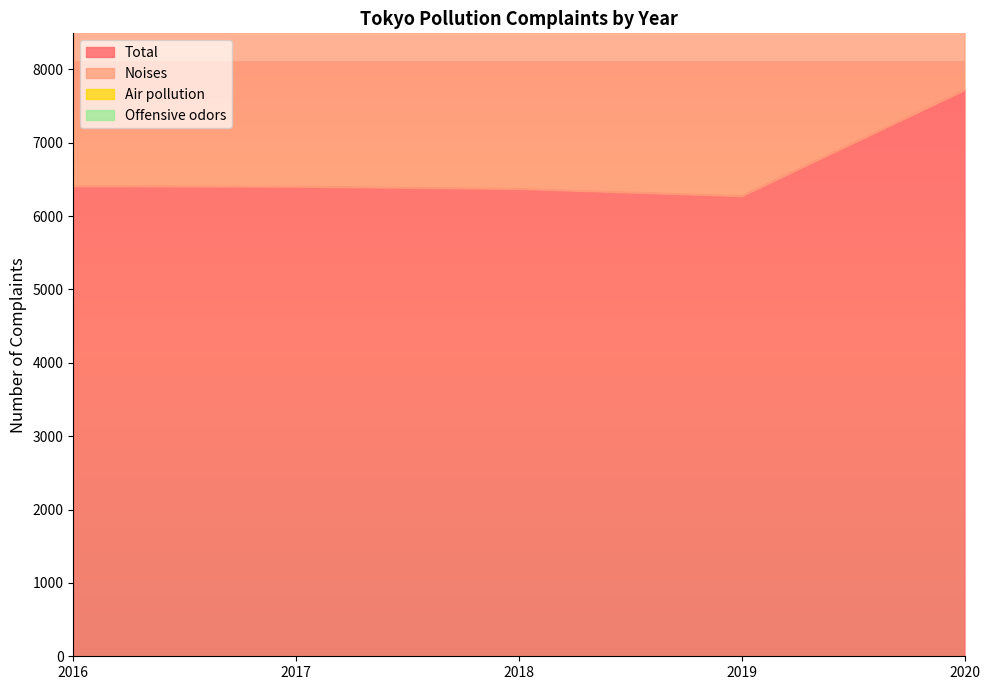

What is the value of the Noises point at the 4th from the left?

9275